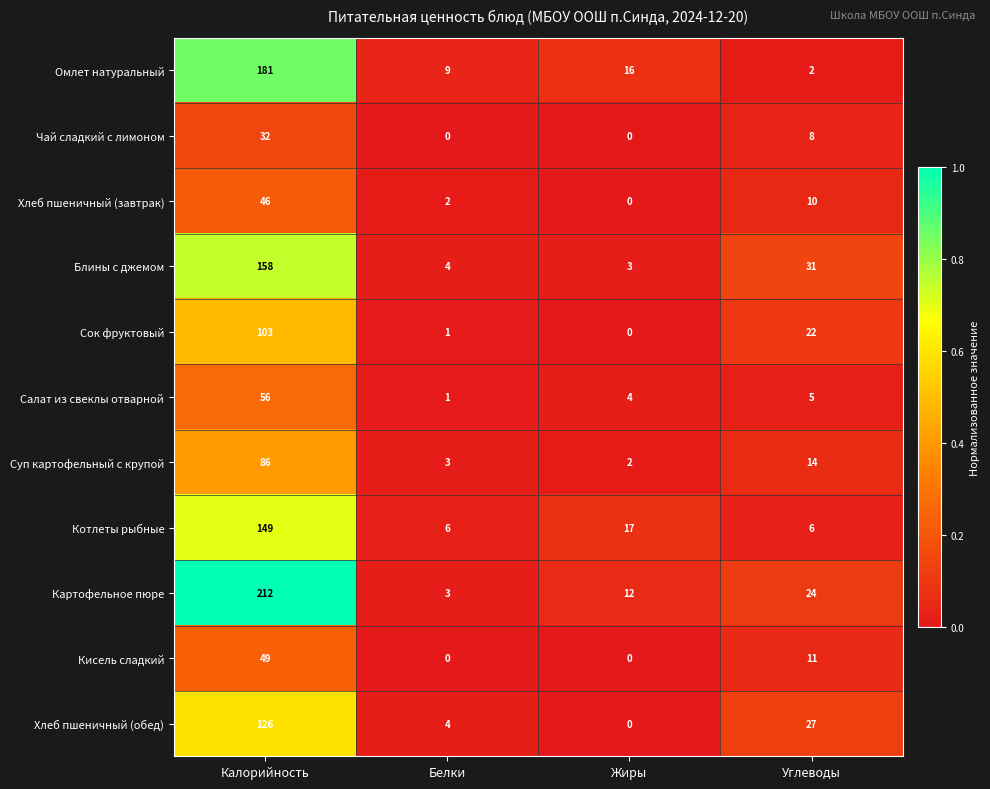

The Салат из свеклы отварной series shows 8 at Углеводы. True or false?

False